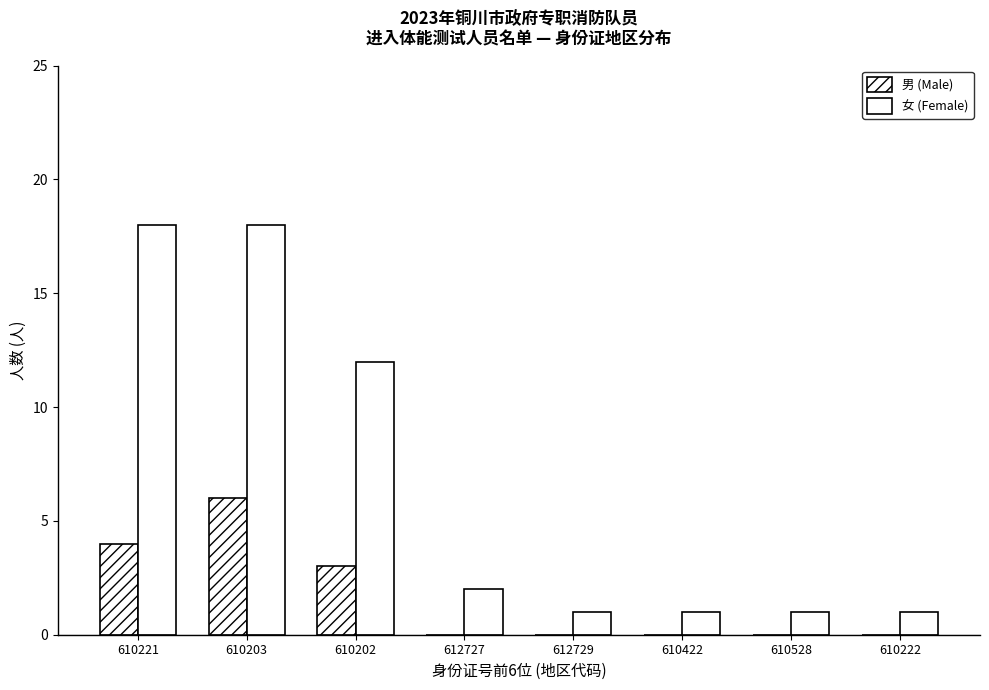

At which category does the chart reach its minimum across all series?

612727